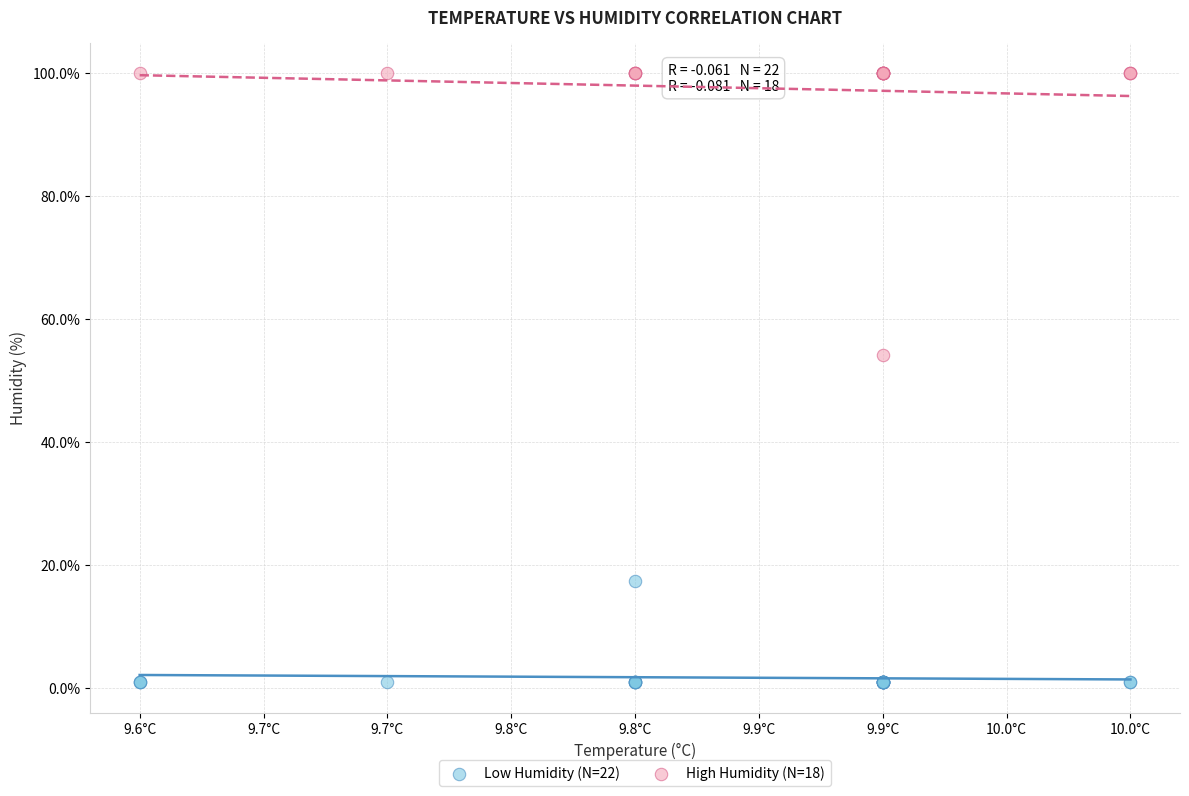

Which series contains the highest Y value?

High Humidity (N=18)